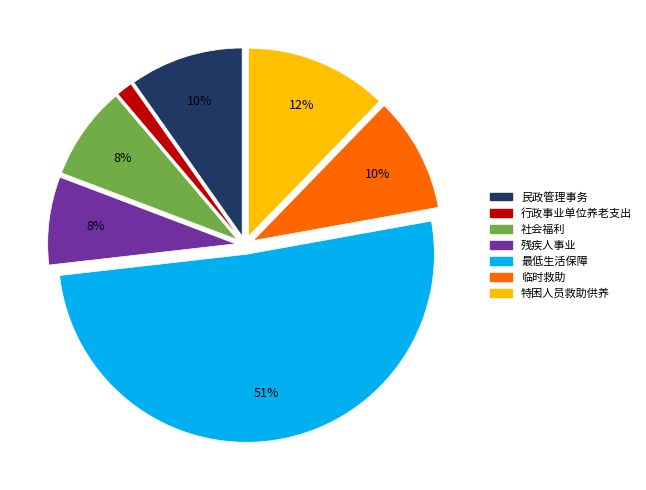

How many segments does this pie chart have?

7